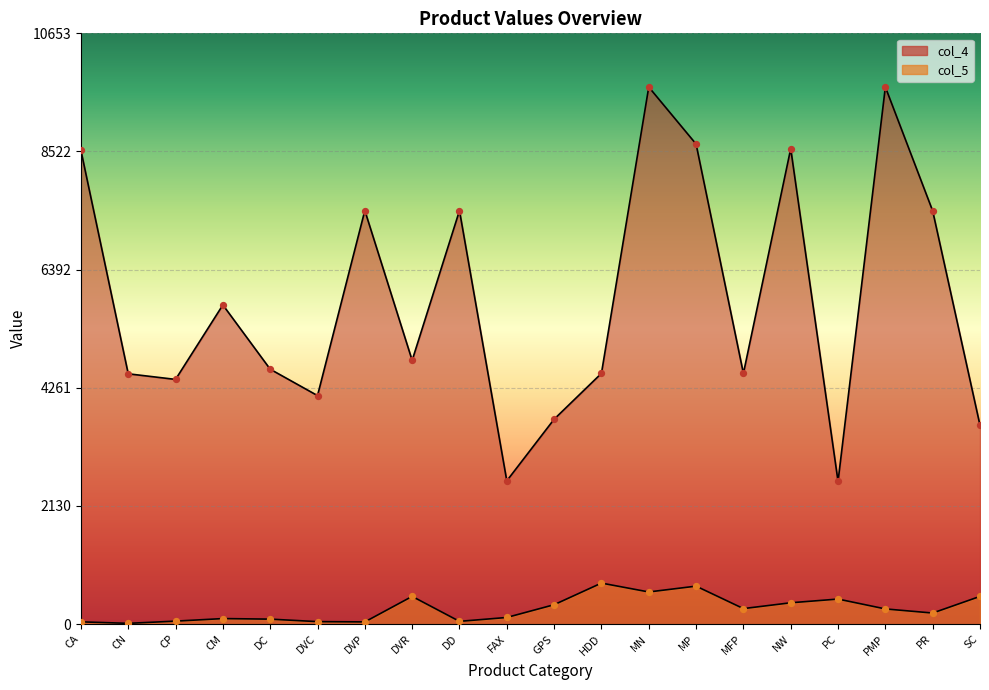

Which series contains the highest Y value?

col_4